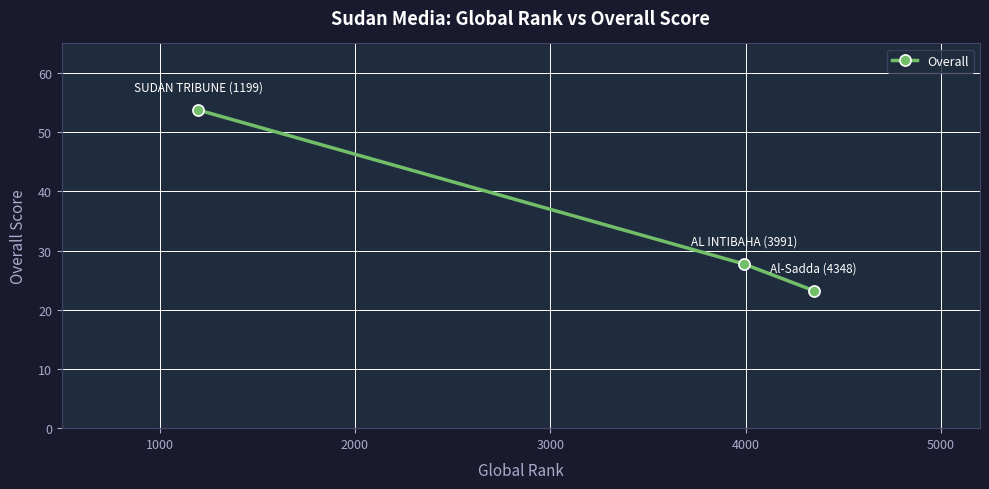

How many data points does each series have?

3